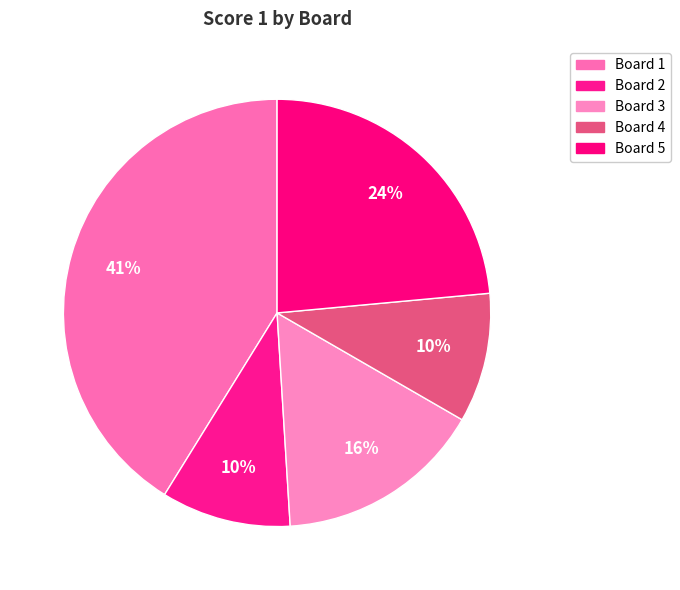

Which category has the biggest portion of the pie?

Board 1